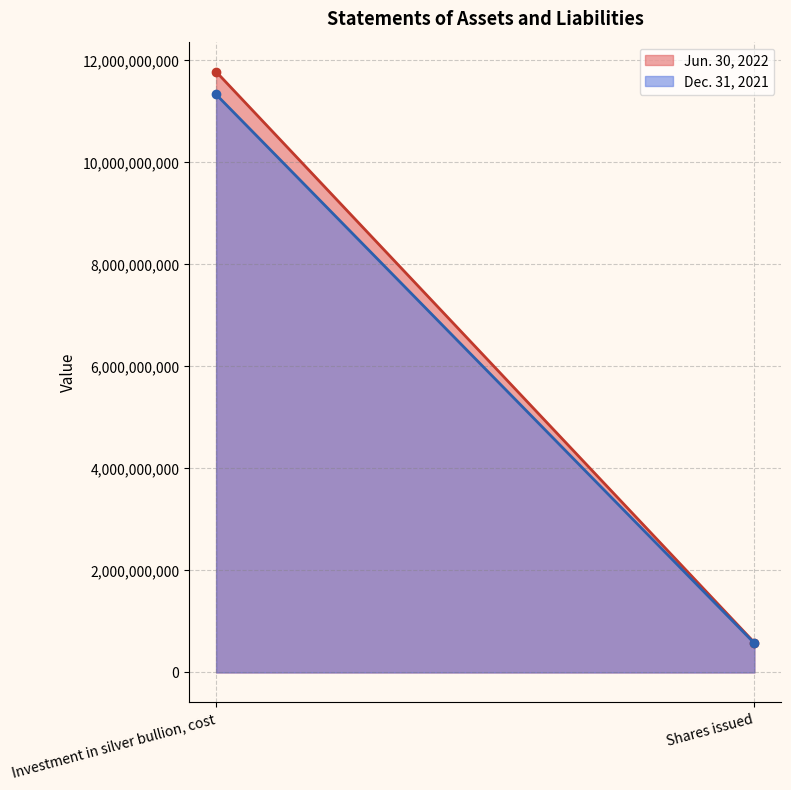

List the labels in order of Jun. 30, 2022 value, largest first.

Investment in silver bullion, cost, Shares issued